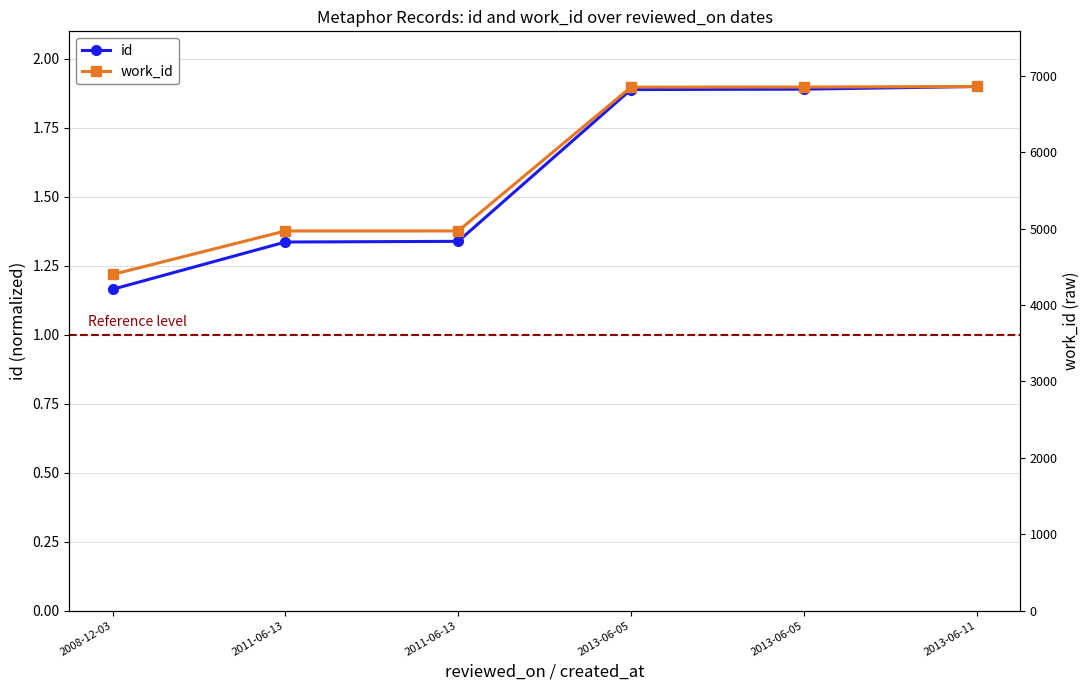

Reading right to left, what are all the values shown in this chart?

id: 2013-06-11=1.9	2013-06-05=1.9	2013-06-05=1.9	2011-06-13=1.3	2011-06-13=1.3	2008-12-03=1.2
work_id: 2013-06-11=1.9	2013-06-05=1.9	2013-06-05=1.9	2011-06-13=1.4	2011-06-13=1.4	2008-12-03=1.2